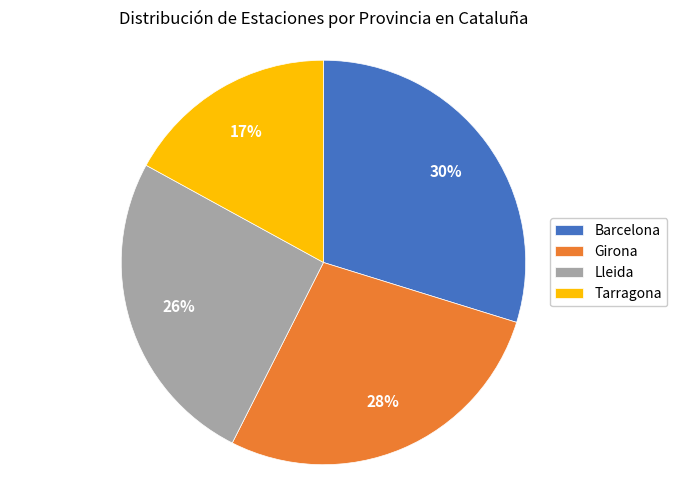

Count the number of slices in the pie.

4